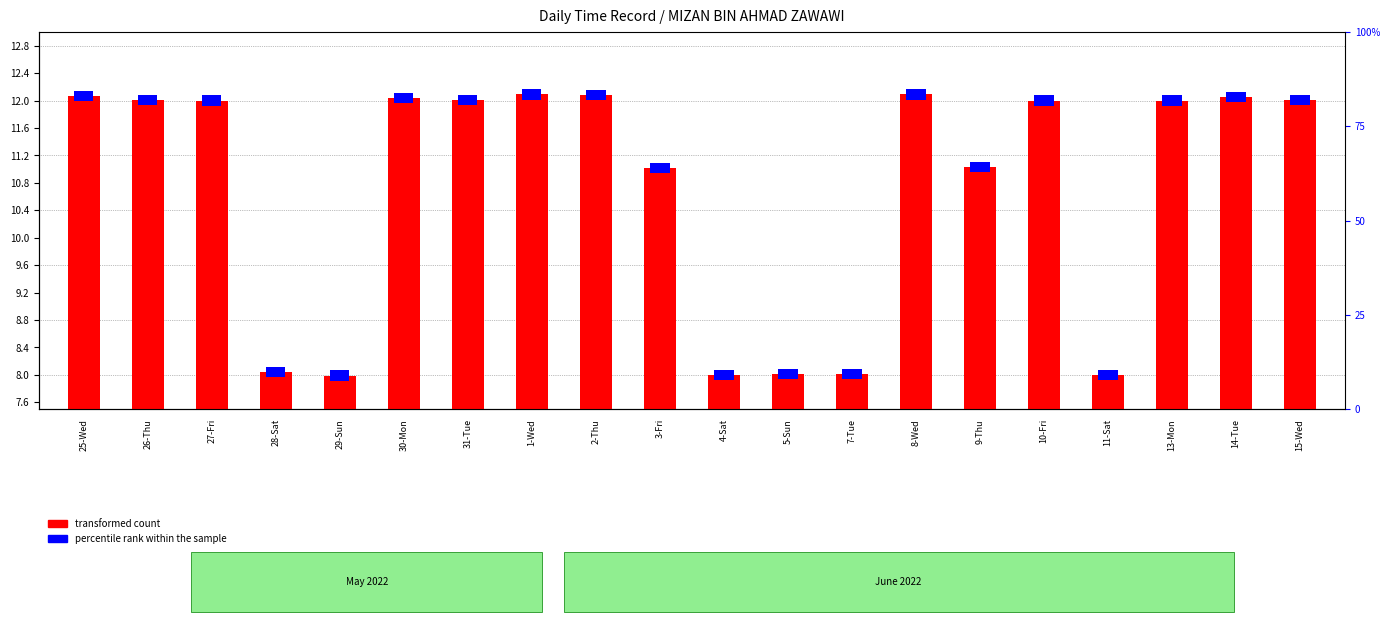

What is the difference between the second highest and minimum values?

4.1